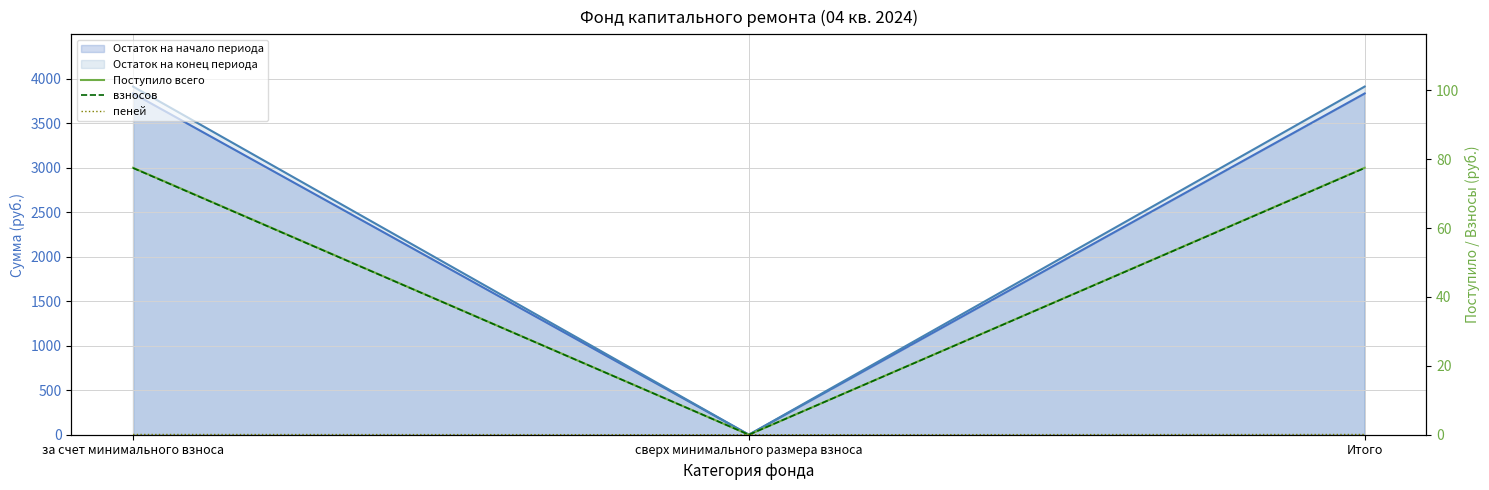

Is it true that взносов equals 48.9 at за счет минимального взноса?

False